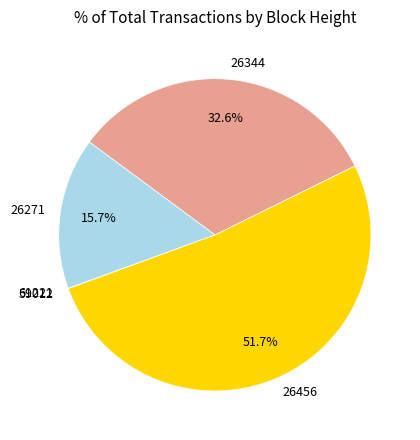

Does 26456 represent more than half of the total?

Yes